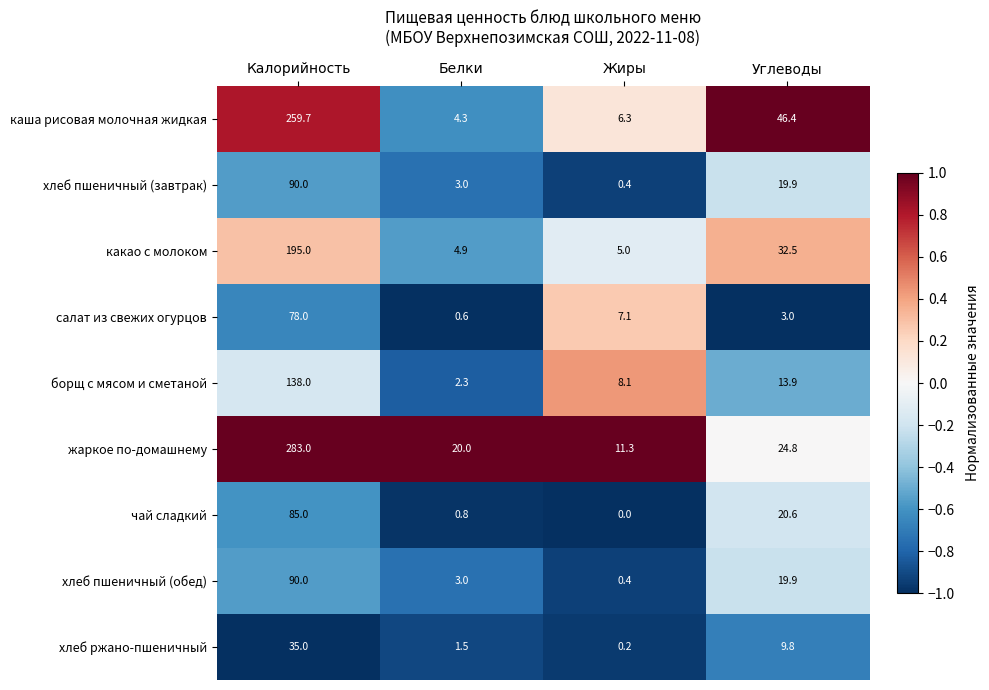

True or false: хлеб пшеничный (завтрак) has a value of 3.0 at Белки.

True